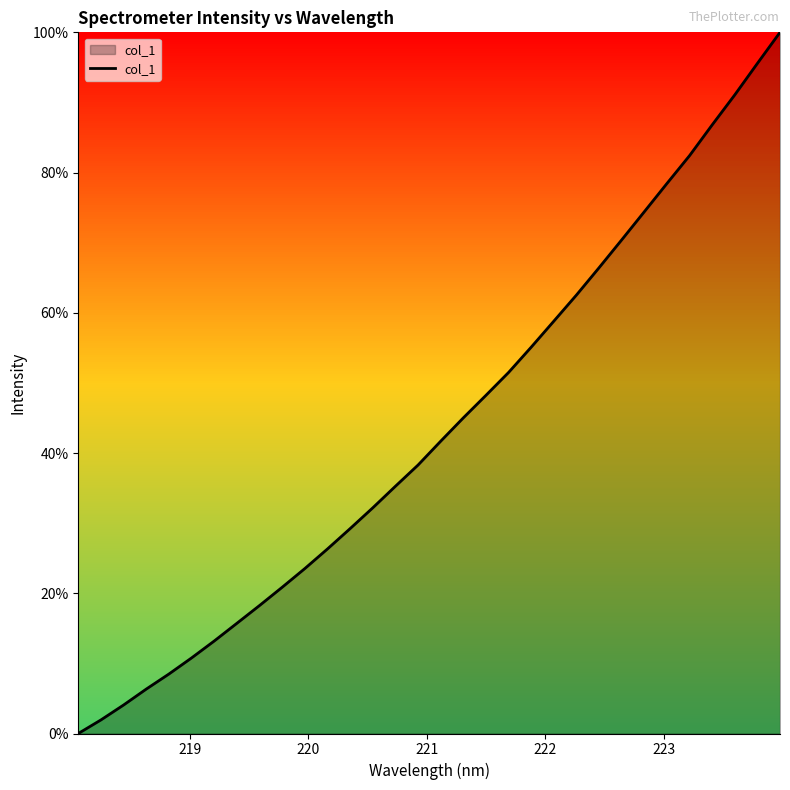

What is the difference between the maximum and minimum values?

100.0